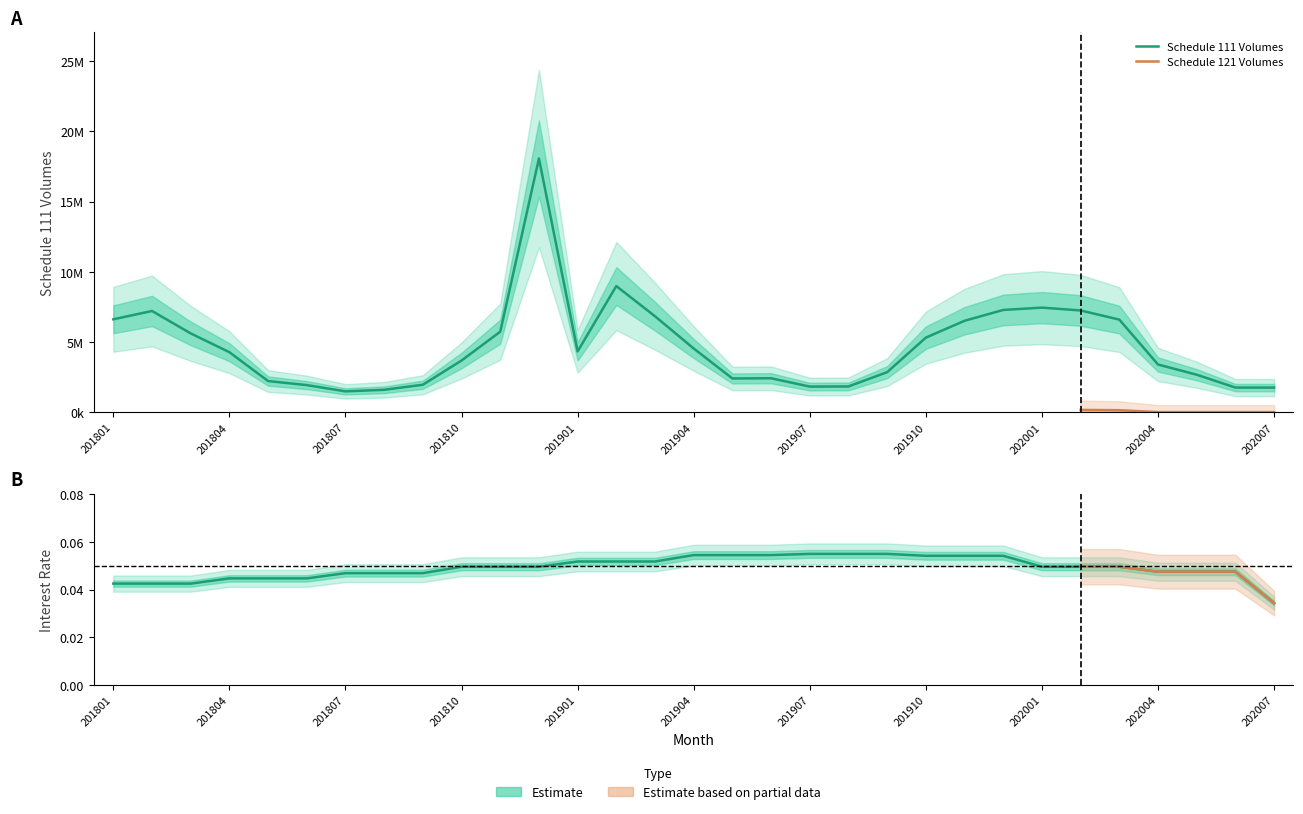

What is the difference between the maximum and minimum values in the Schedule 111 Volumes series?

16588090.0